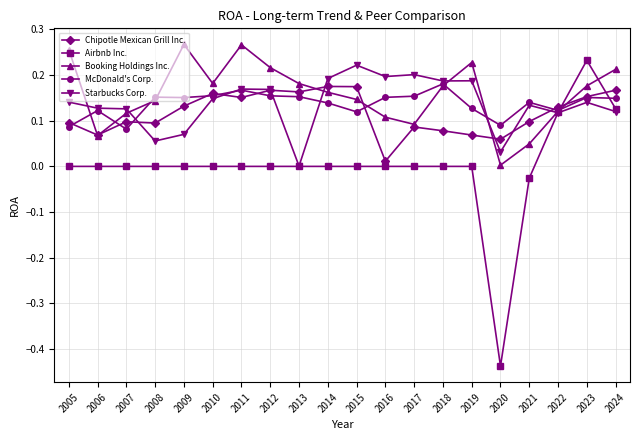

How many series are shown in this chart?

5